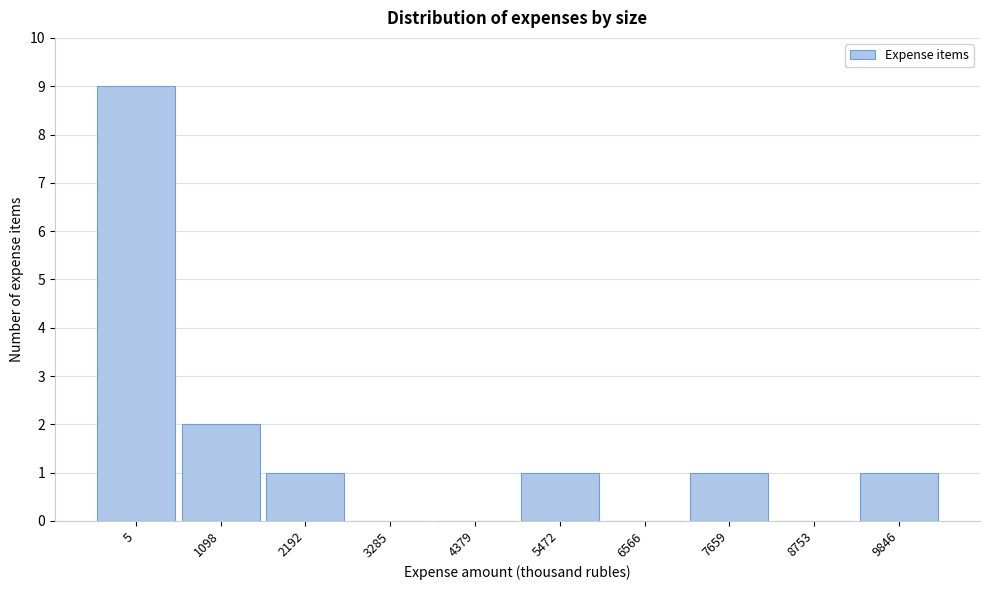

Reading left to right, transcribe all the data shown in this chart.

5=9	1098=2	2192=1	3285=0	4379=0	5472=1	6566=0	7659=1	8753=0	9846=1